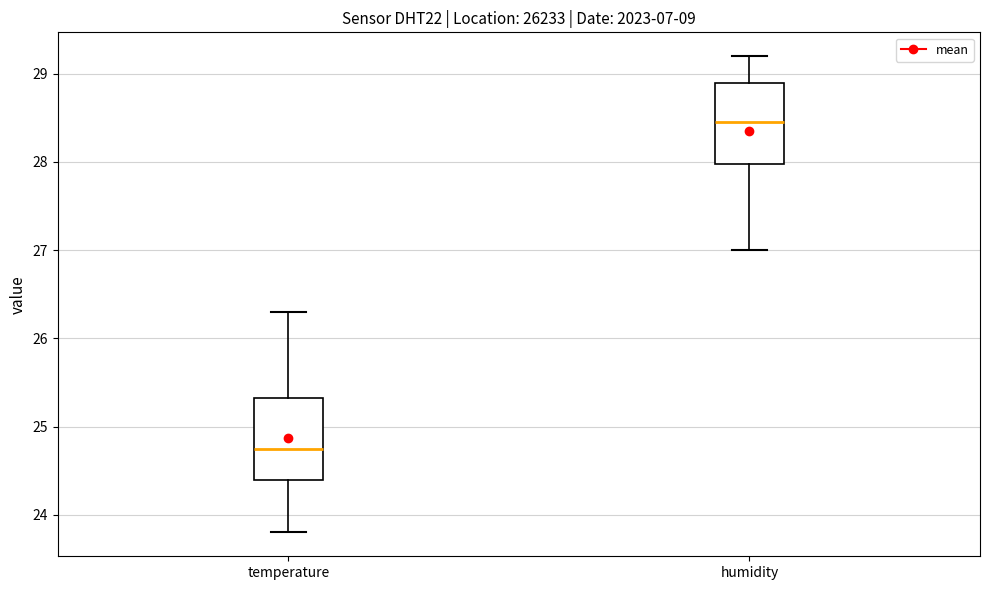

Which box has the highest median line?

humidity